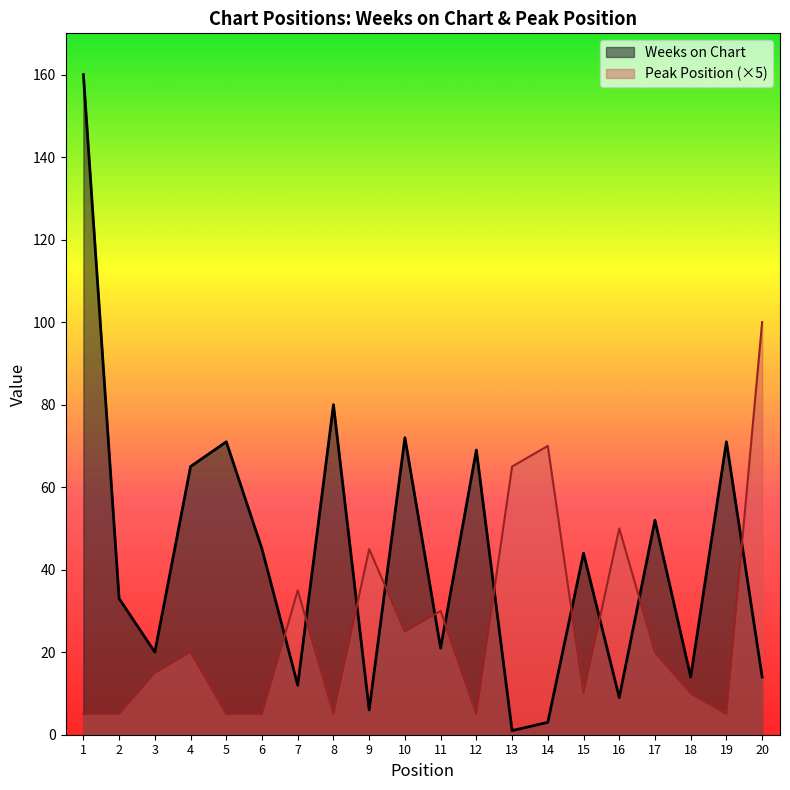

The Peak Position series shows 8 at 6. True or false?

False